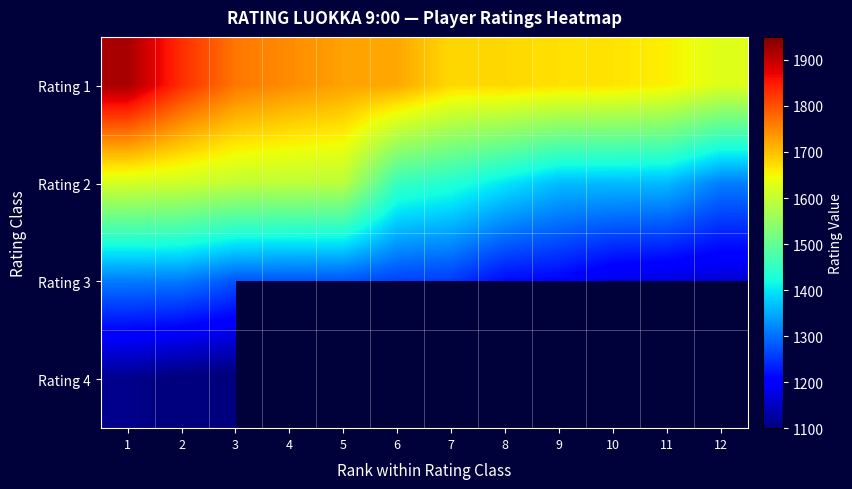

At which label does Rating 2 first exceed 1455?

1